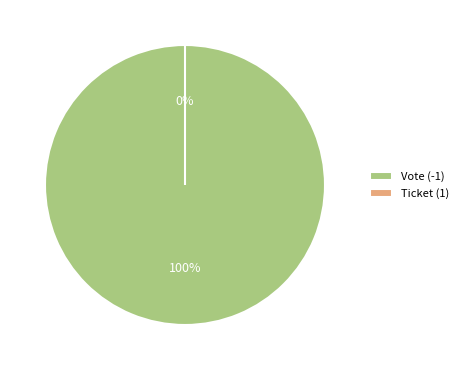

Count the number of slices in the pie.

2